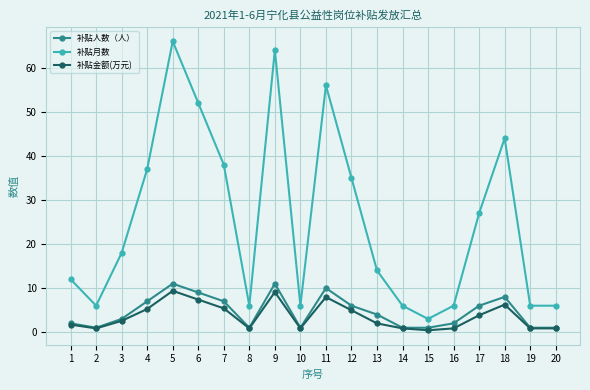

The 补贴月数 series shows 9.7 at 20. True or false?

False